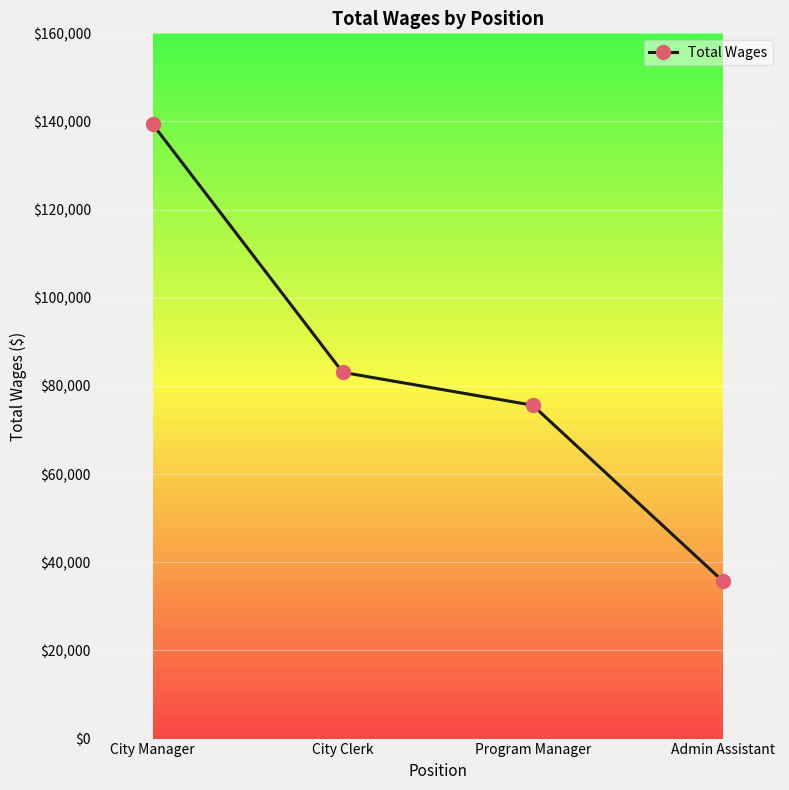

Reading left to right, extract all data points from this chart.

City Manager=139367	City Clerk=83088	Program Manager=75627	Admin Assistant=35765